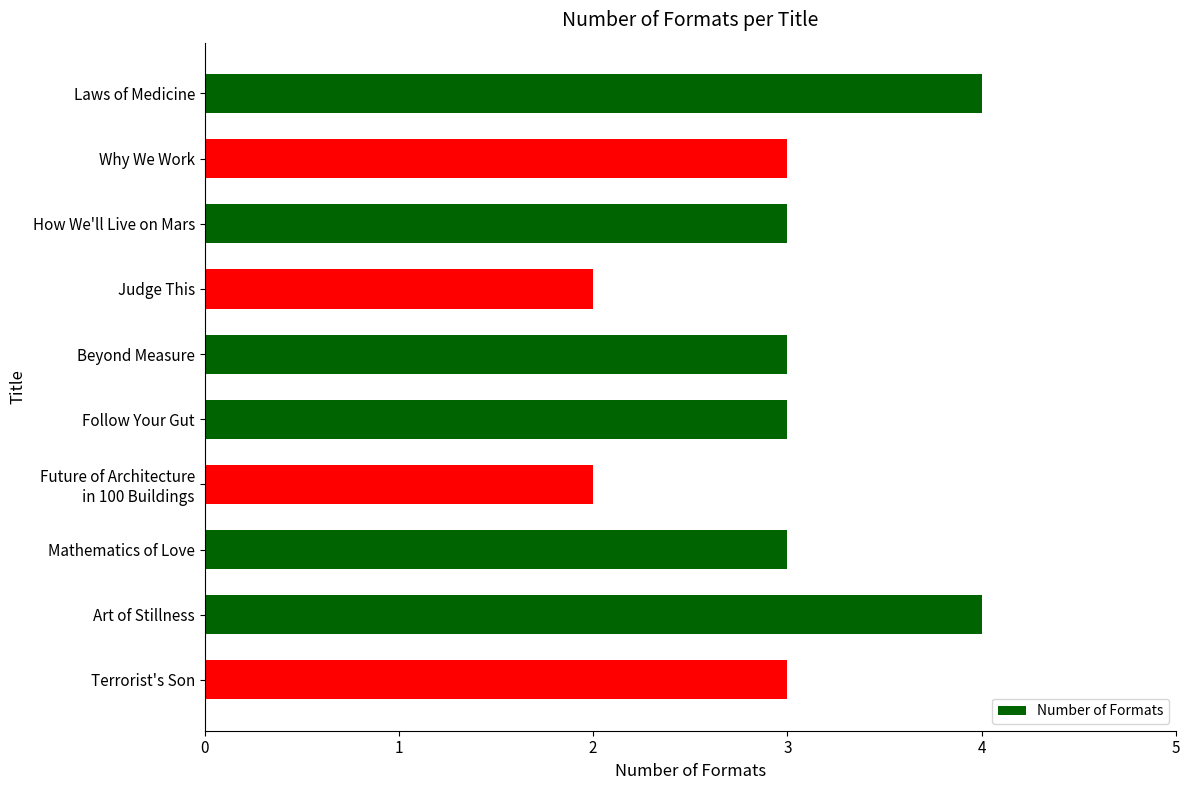

Reading top to bottom, extract all data points from this chart.

4	3	3	2	3	3	2	3	4	3